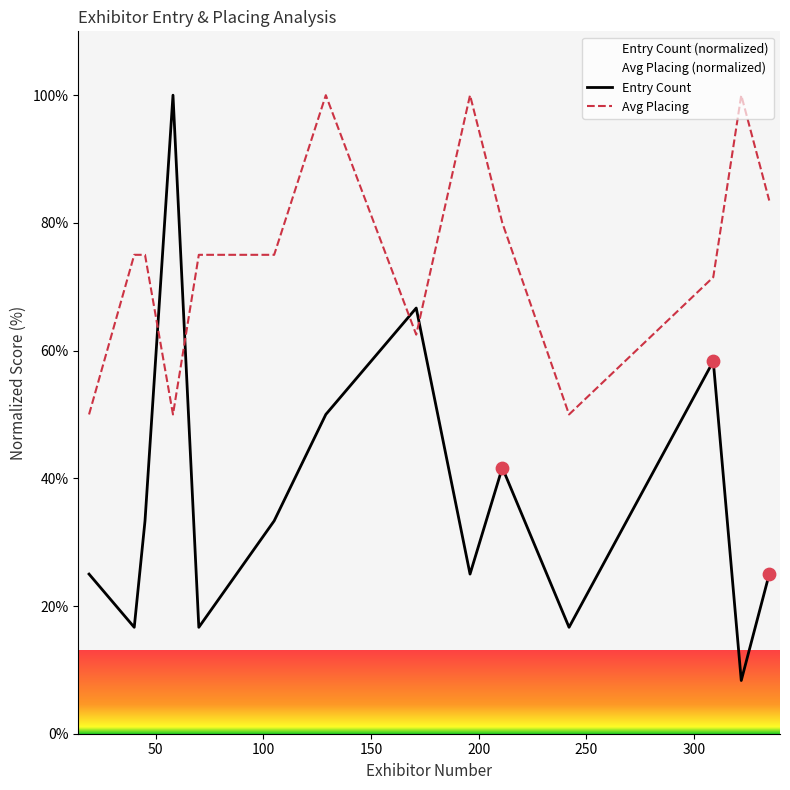

At how many categories does at least one series exceed 92?

4